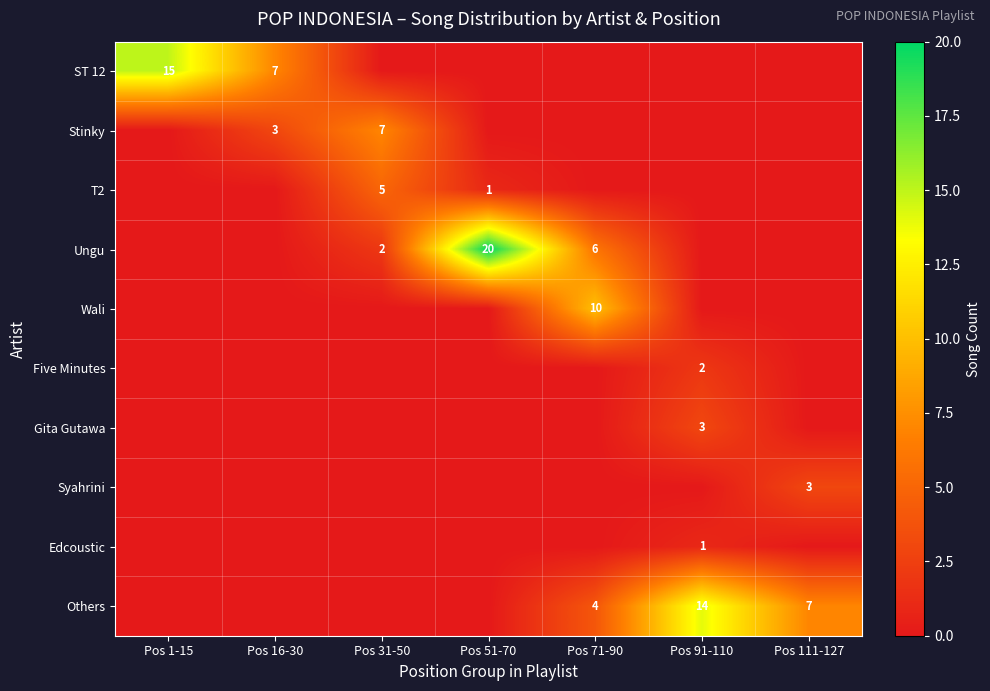

The value of Gita Gutawa at Pos 91-110 is 3. True or false?

True